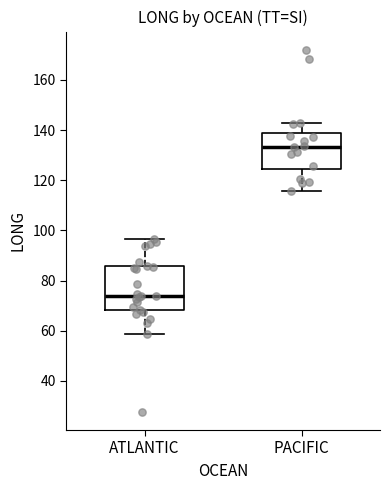

Where does the upper whisker of the box for ATLANTIC end on the y-axis? The values are not printed on the chart, so give them approximately, as read against the axis.

96